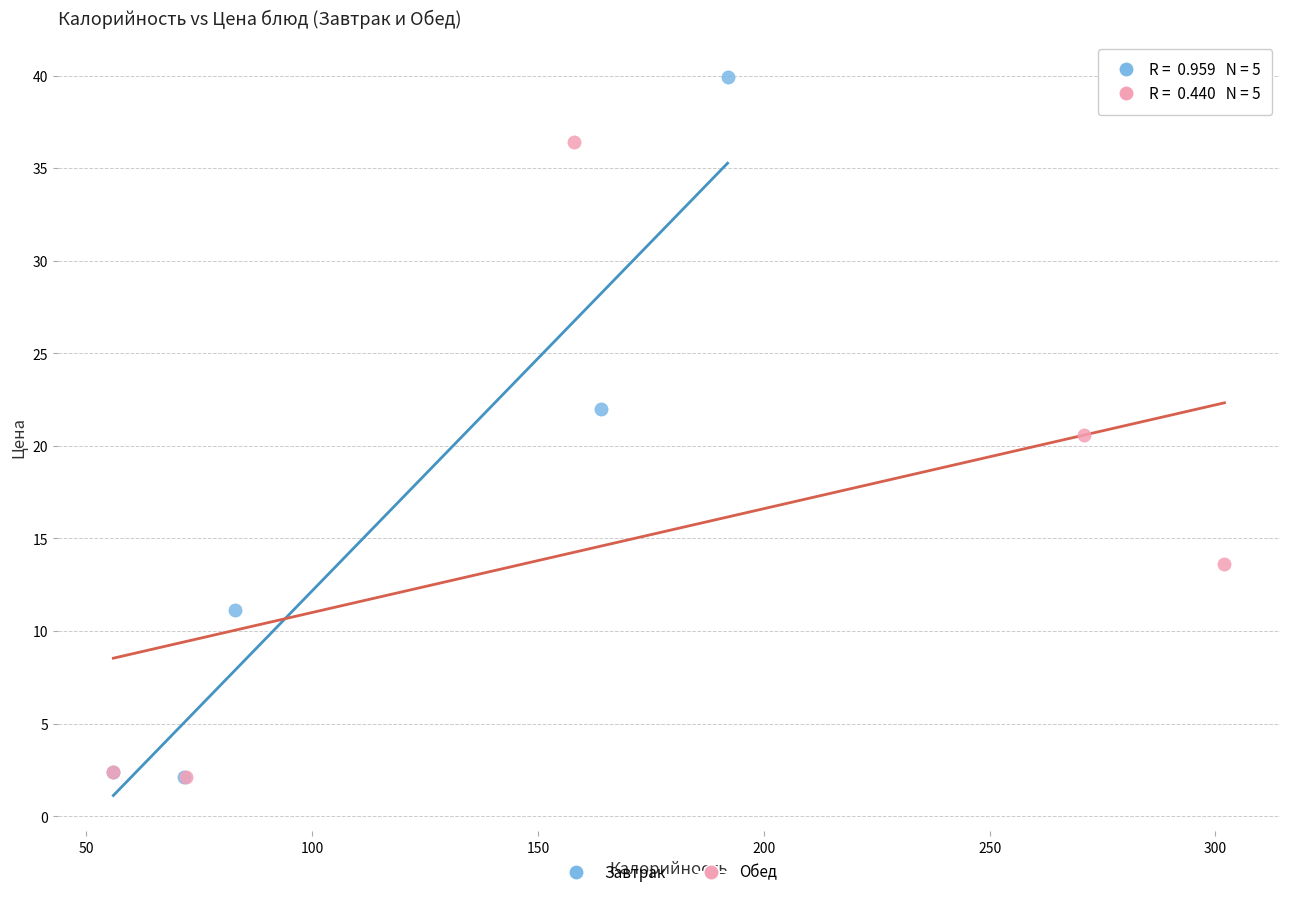

Which series has the largest Y range (max minus min)?

Завтрак